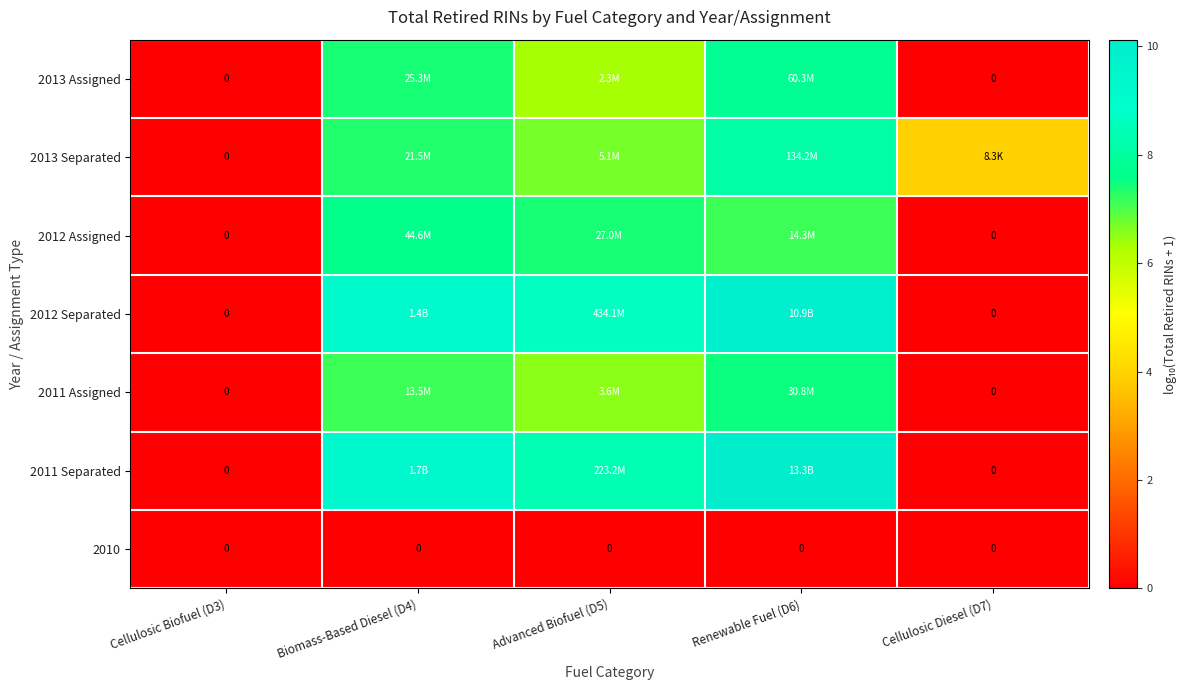

Which has a higher value, Advanced Biofuel (D5) or Cellulosic Diesel (D7)?

Advanced Biofuel (D5)